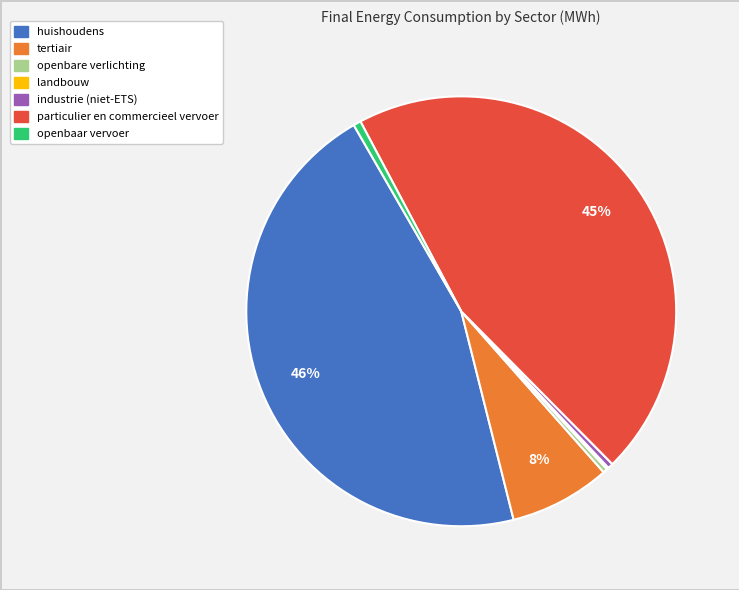

Combined, do tertiair and huishoudens account for over 50%?

Yes